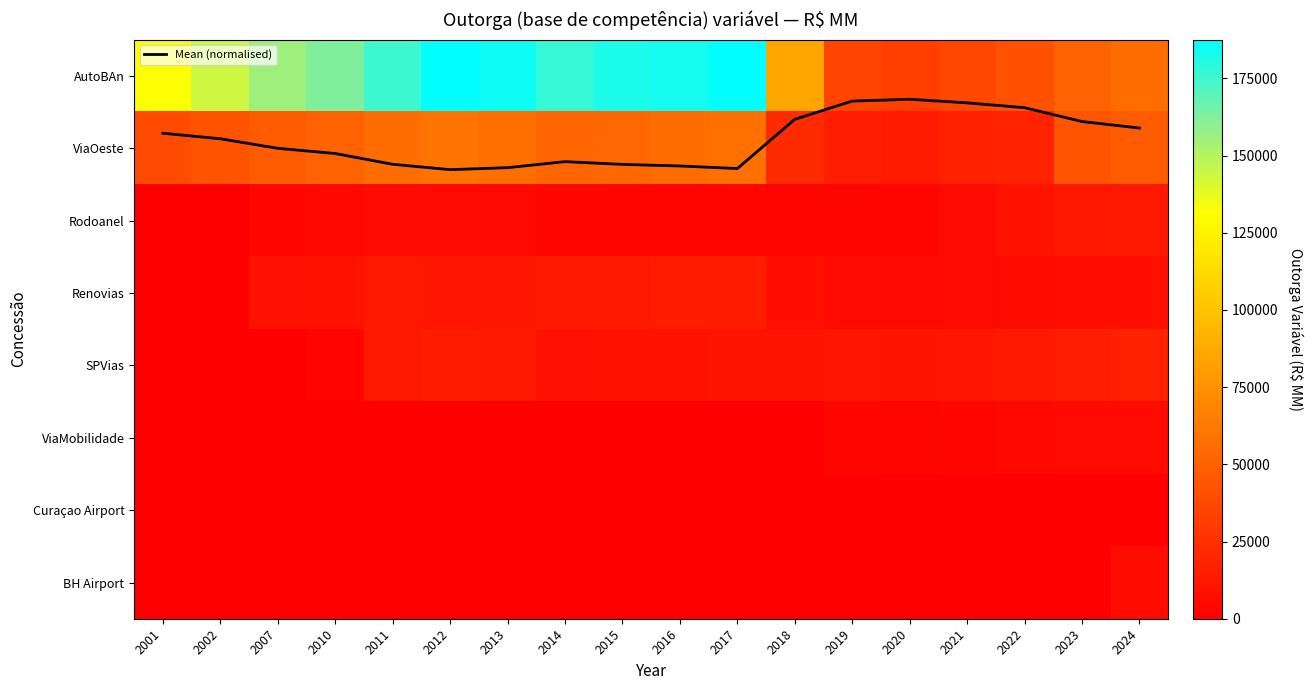

Which series changed the most between 2001 and 2010?

AutoBAn